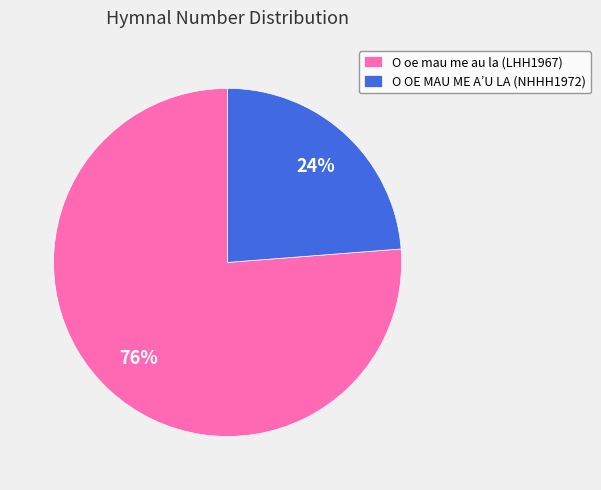

The O OE MAU ME A’U LA (NHHH1972) slice represents 24% of the pie. True or false?

True